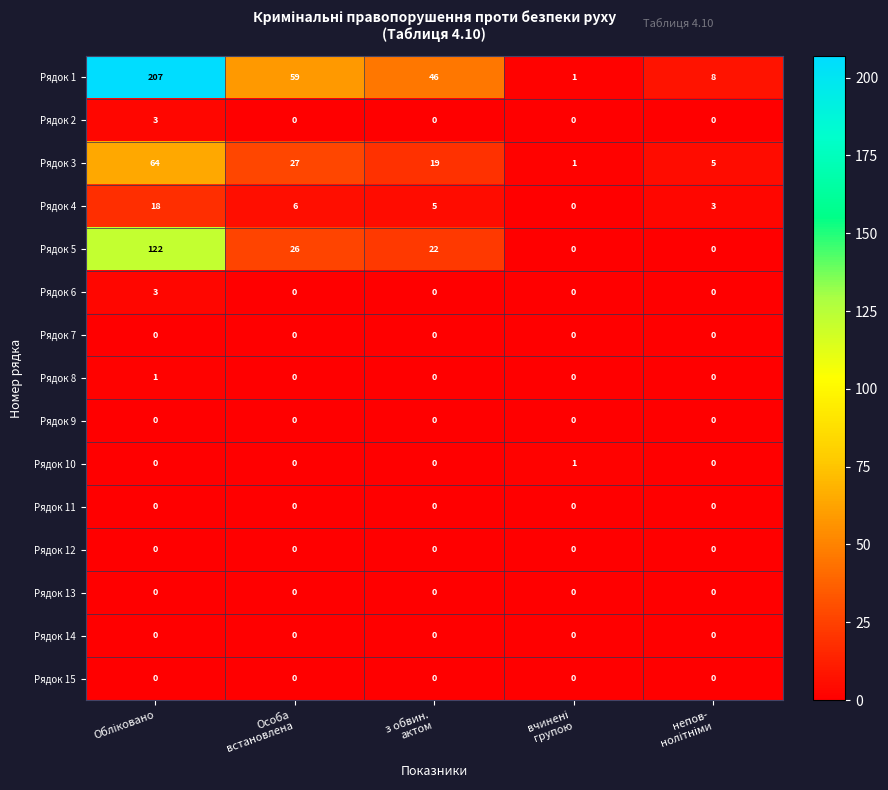

Which series has the largest total across all categories?

Рядок 1